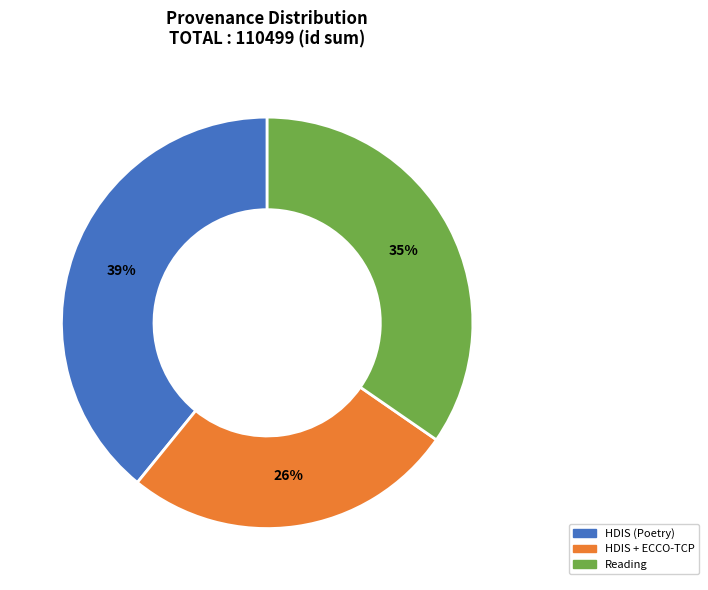

How many segments does this pie chart have?

3